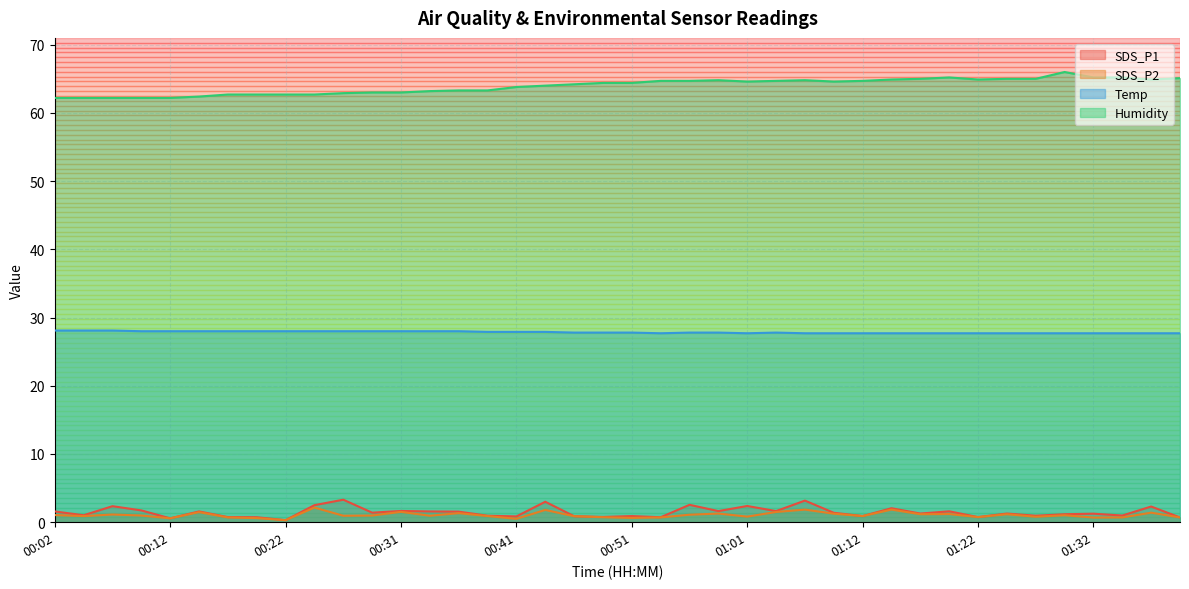

In Humidity, how many points are higher than both neighbors (excluding endpoints)?

4